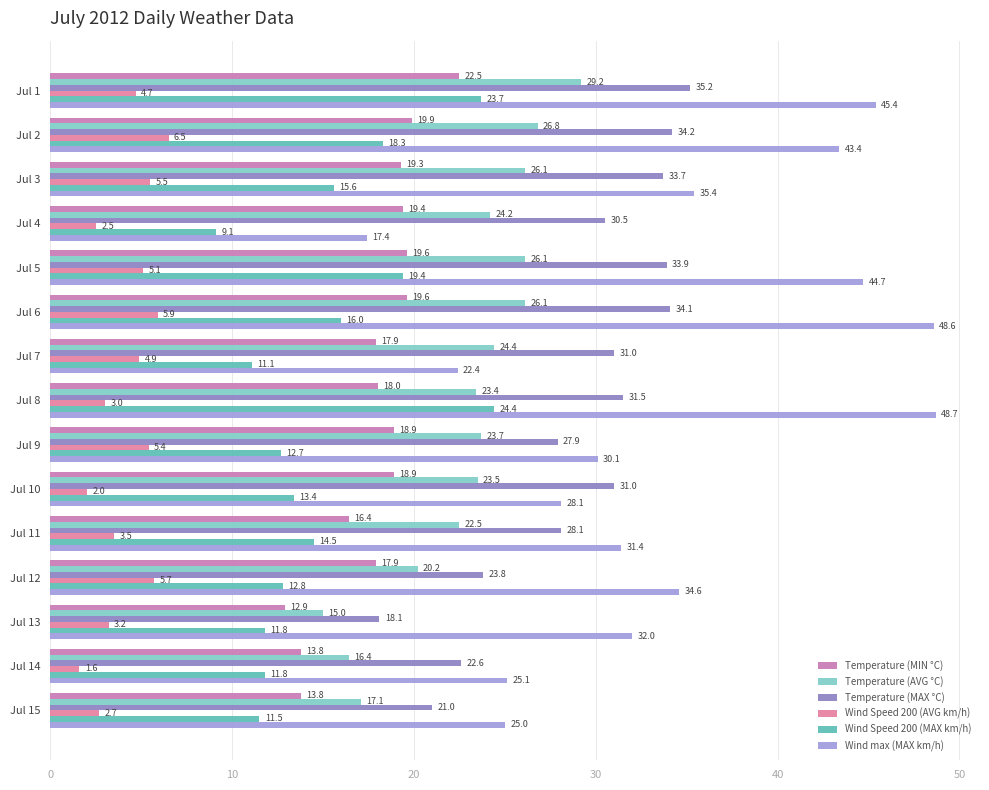

What is the difference between the maximum and second lowest values in the Wind Speed 200 (AVG km/h) series?

4.5